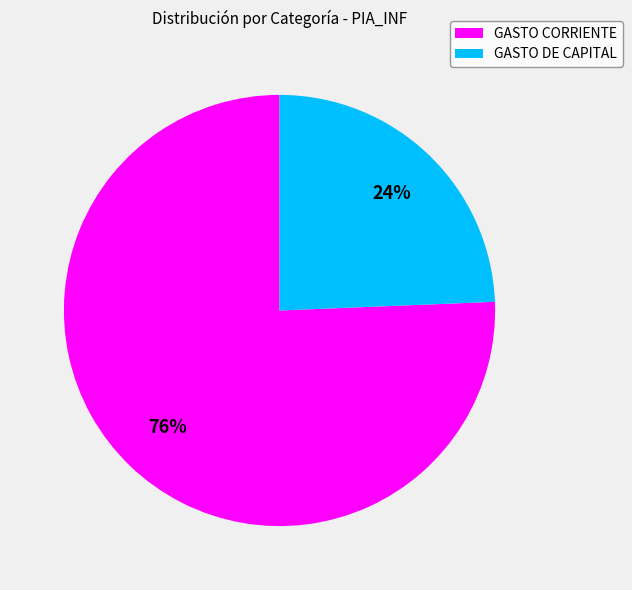

Is it true that GASTO CORRIENTE is 86% of the pie?

False